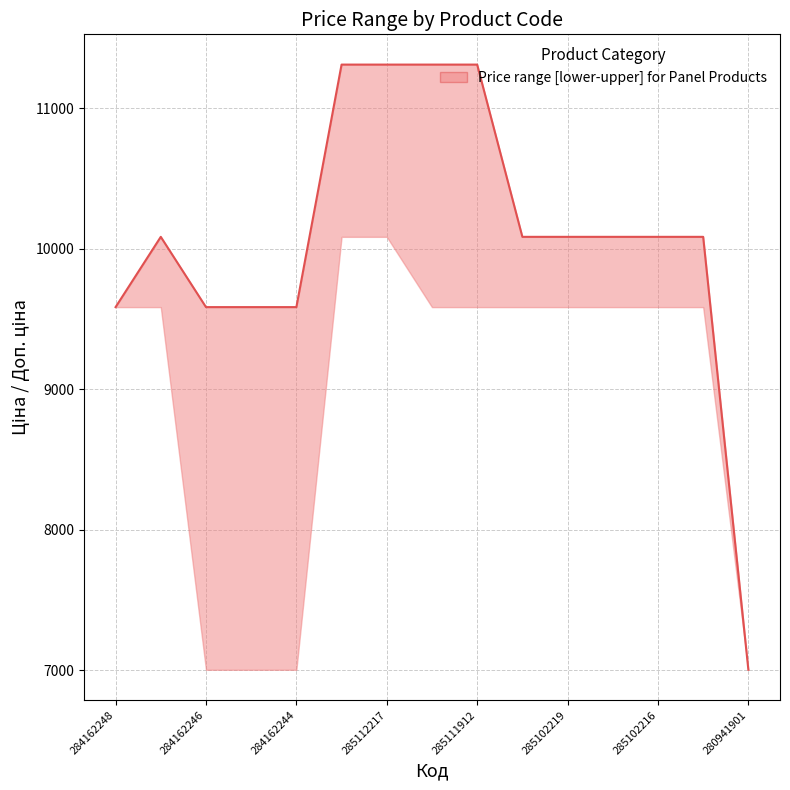

What is the ratio of the value at 285102219 to the value at 280941901?

1.4